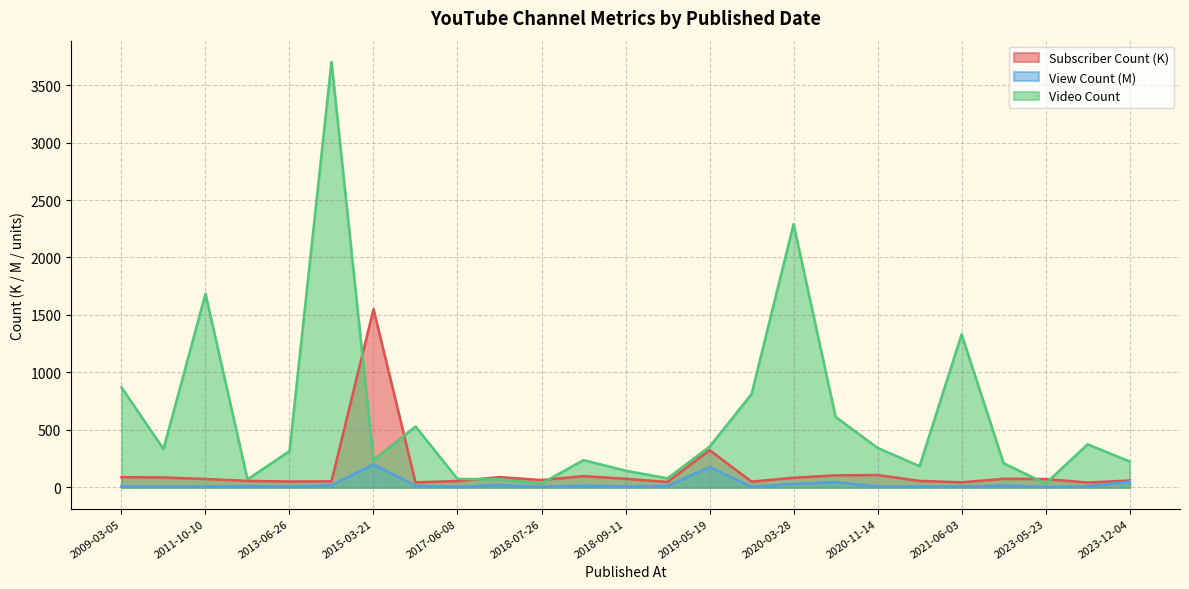

What is the difference between the highest and lowest values at 2017-07-07?

69.2